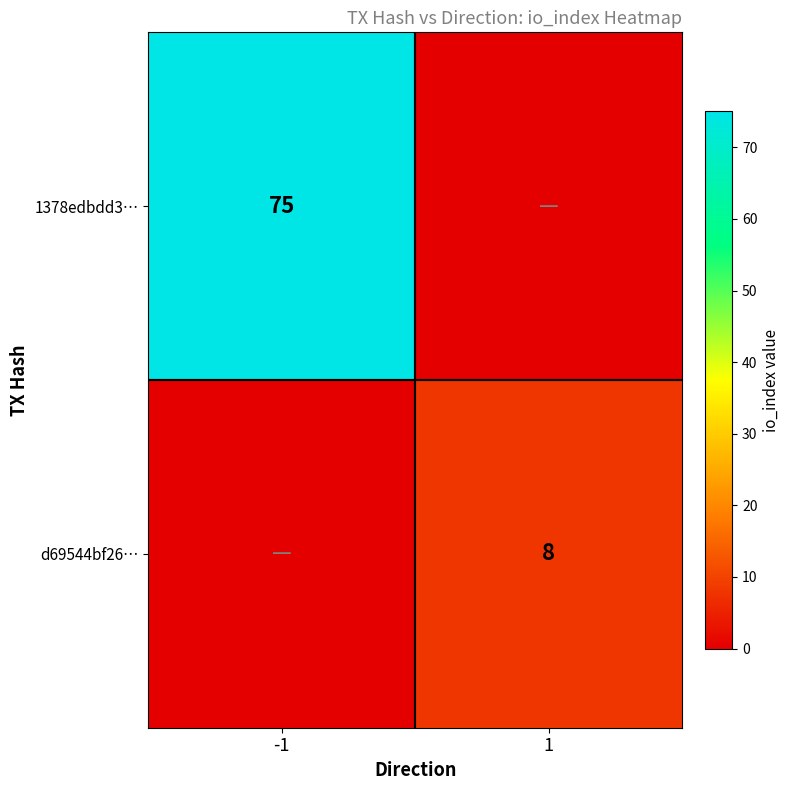

True or false: 1378edbdd3… has a value of 75 at -1.

True